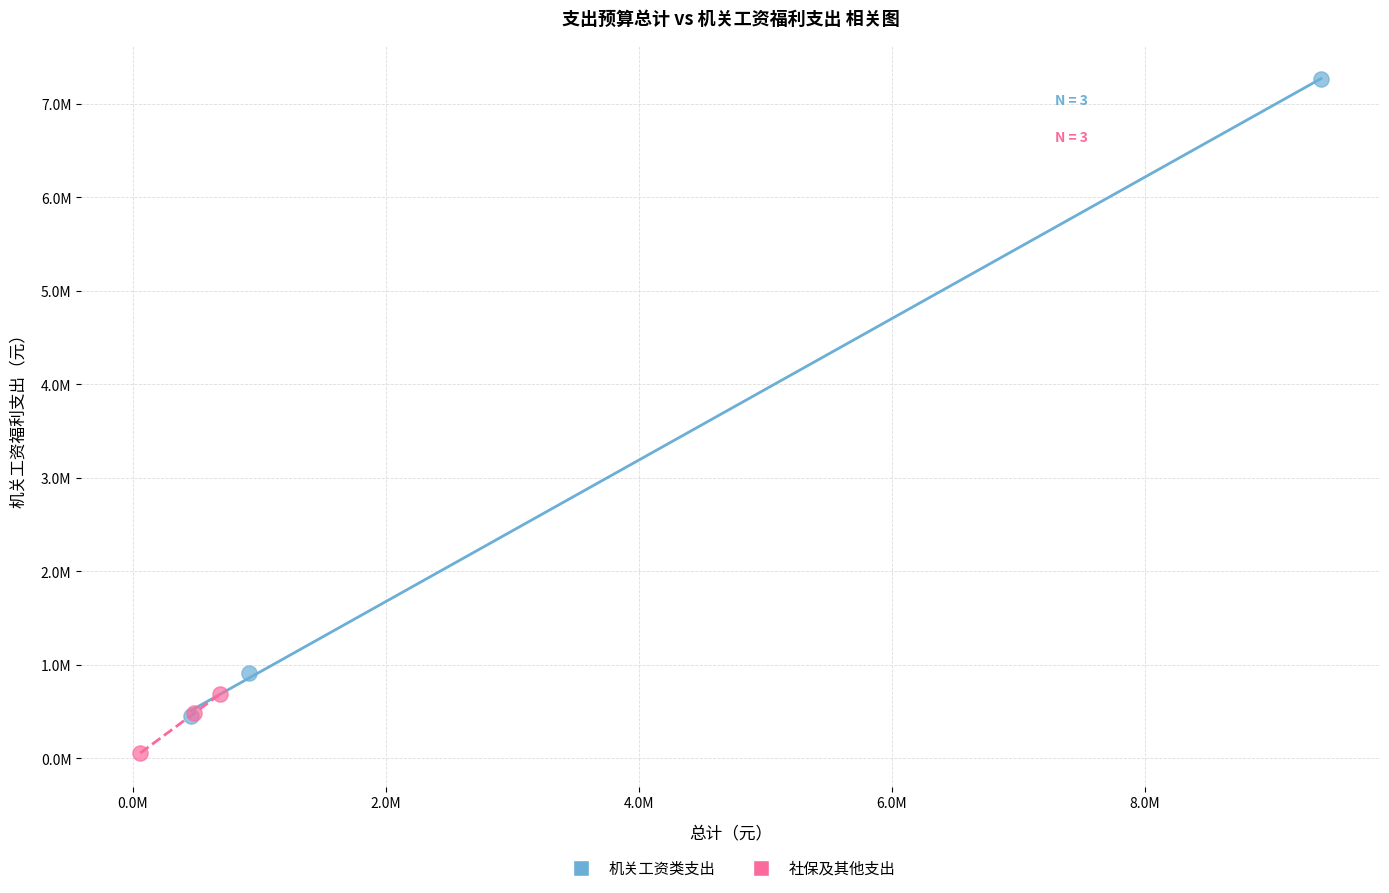

Which series contains the highest Y value?

机关工资类支出